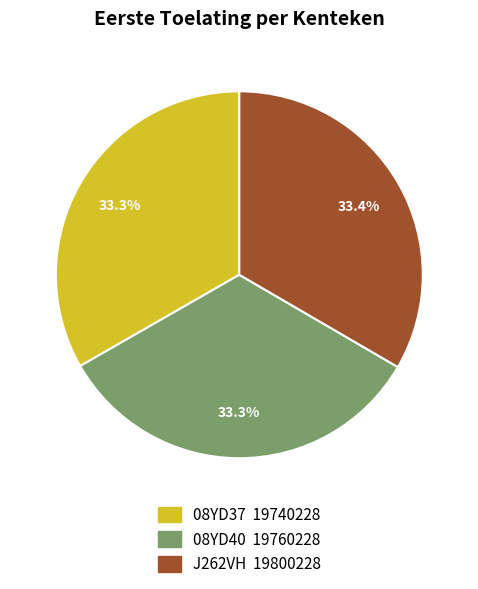

Is it true that 08YD40 is 46% of the pie?

False